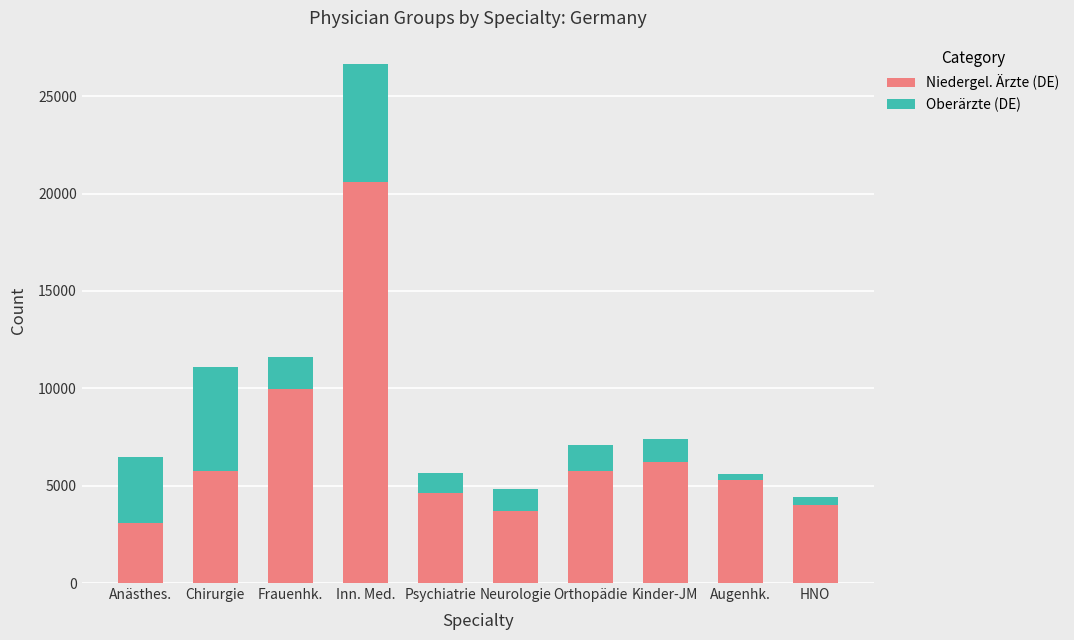

Are the bars horizontal?

No